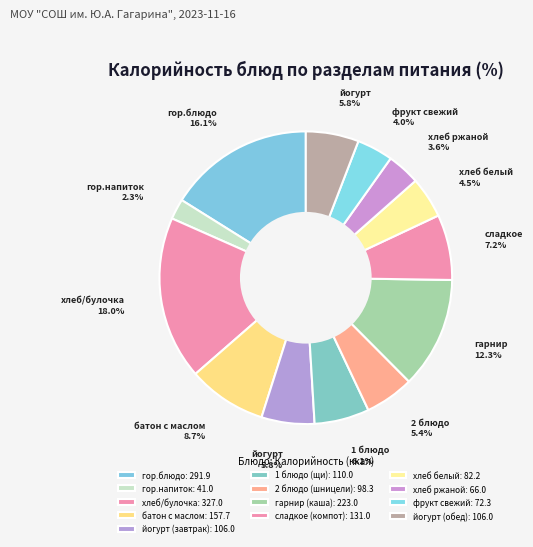

Count the number of slices in the pie.

13